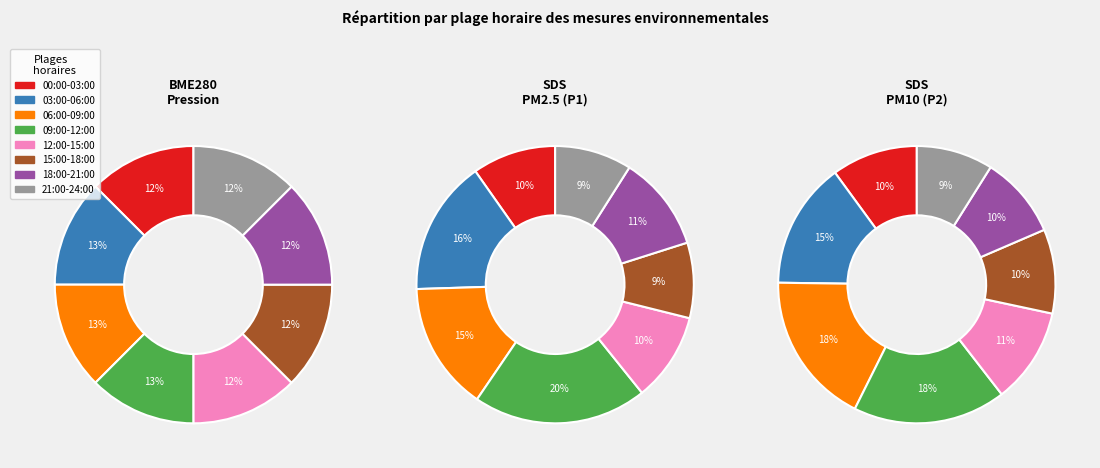

To the nearest percent, what is the difference between the sds_p1_values and 7 slice percentages?

7%